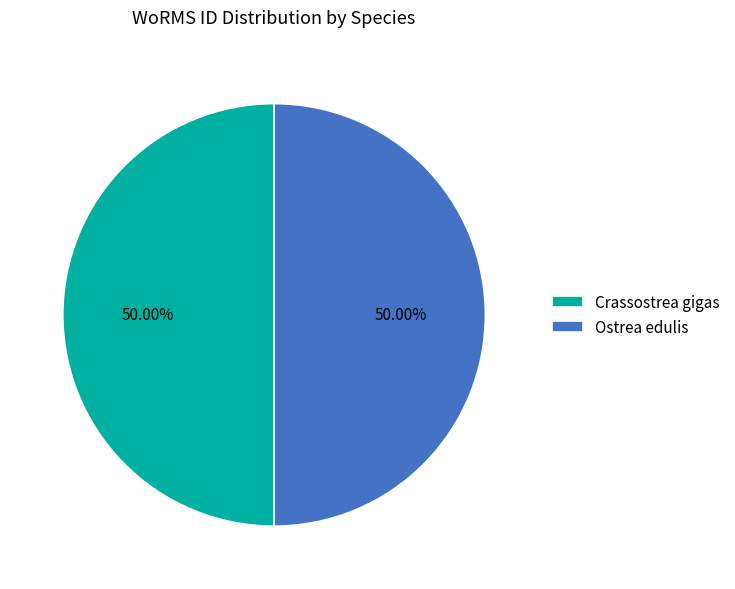

What is the ratio of the value at Crassostrea gigas to the value at Ostrea edulis?

1.0